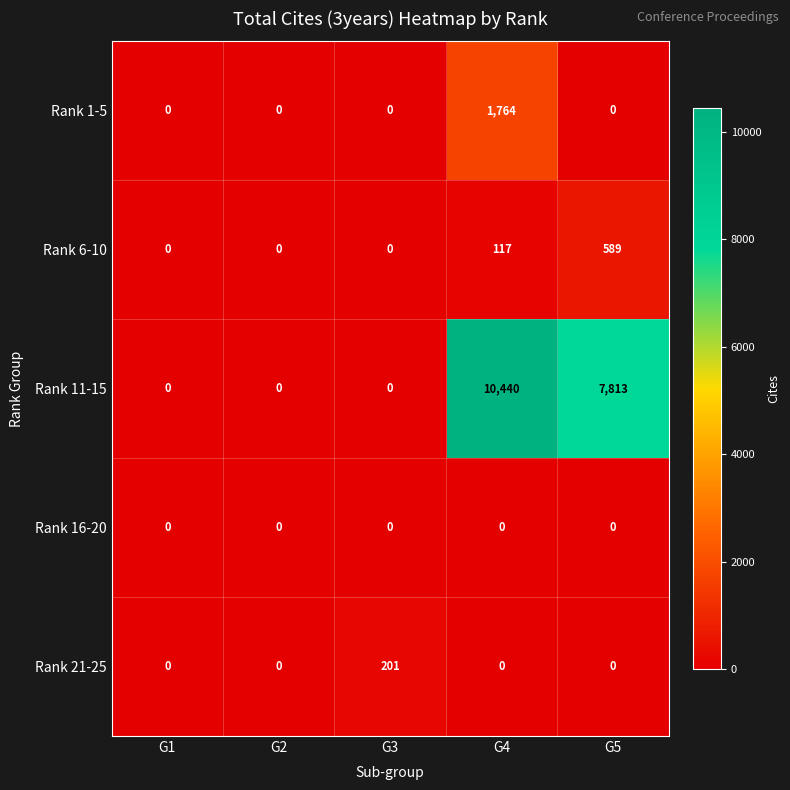

What is the maximum value for Rank 11-15?

10440